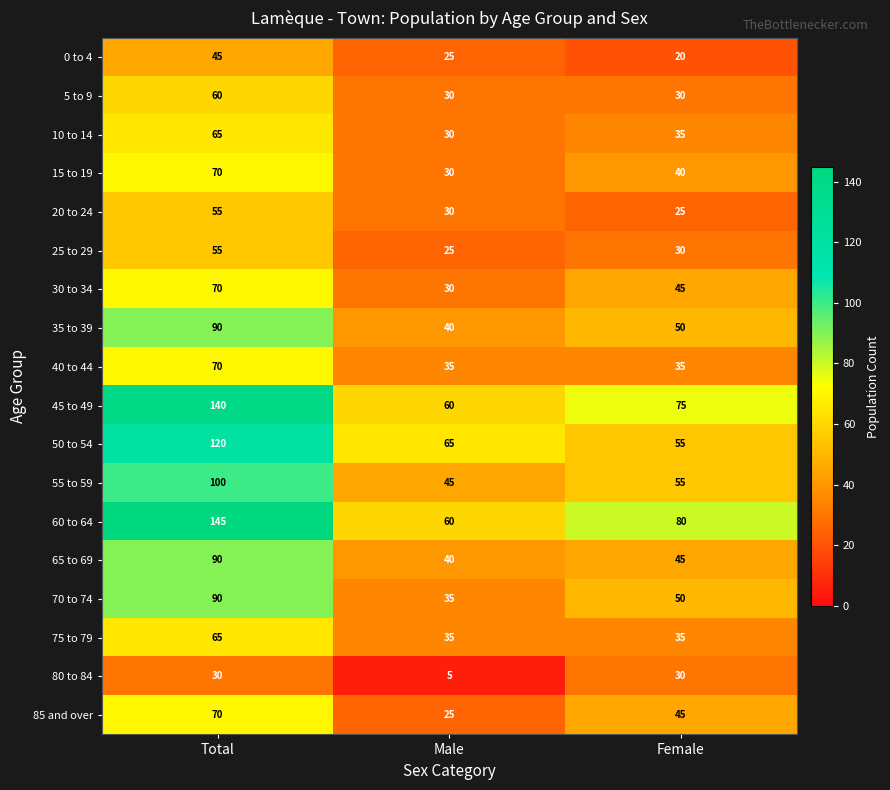

Which category has the highest value in the 15 to 19 series?

Total